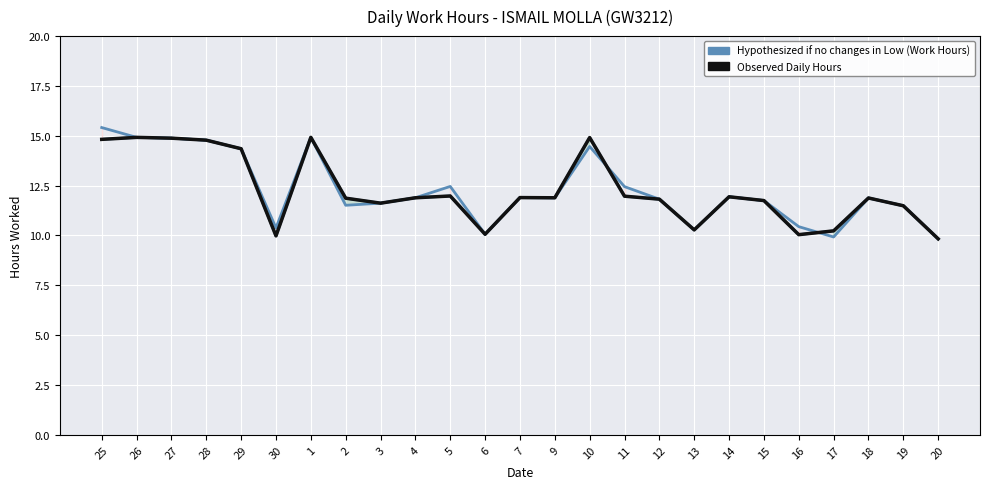

Reading left to right, what are all the values shown in this chart?

Hypothesized Ridership if no changes in Low (Work Hours): 25=14.8	26=14.9	27=14.9	28=14.8	29=14.3	30=10.0	1=14.9	2=11.9	3=11.6	4=11.9	5=12.0	6=10.1	7=11.9	9=11.9	10=14.9	11=12.0	12=11.8	13=10.3	14=11.9	15=11.8	16=10.0	17=10.2	18=11.9	19=11.5	20=9.8
Observed Daily Hours: 25=14.8	26=14.9	27=14.9	28=14.8	29=14.3	30=10.0	1=14.9	2=11.9	3=11.6	4=11.9	5=12.0	6=10.1	7=11.9	9=11.9	10=14.9	11=12.0	12=11.8	13=10.3	14=11.9	15=11.8	16=10.0	17=10.2	18=11.9	19=11.5	20=9.8